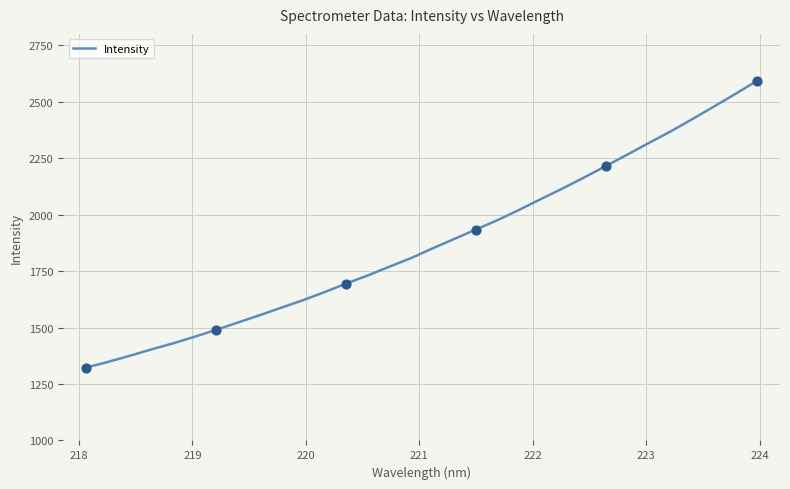

What is the maximum value shown in the chart?

2593.9